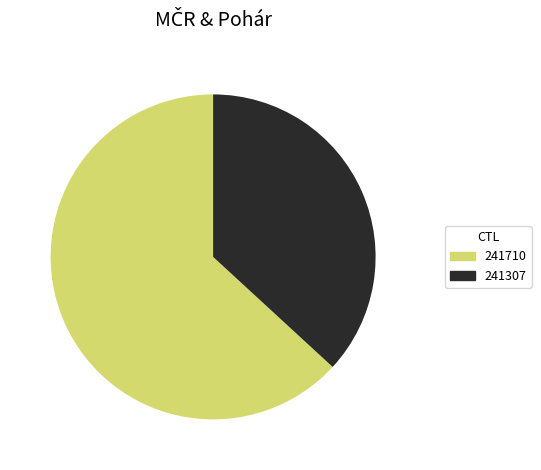

Rank the categories by value from lowest to highest.

241307, 241710